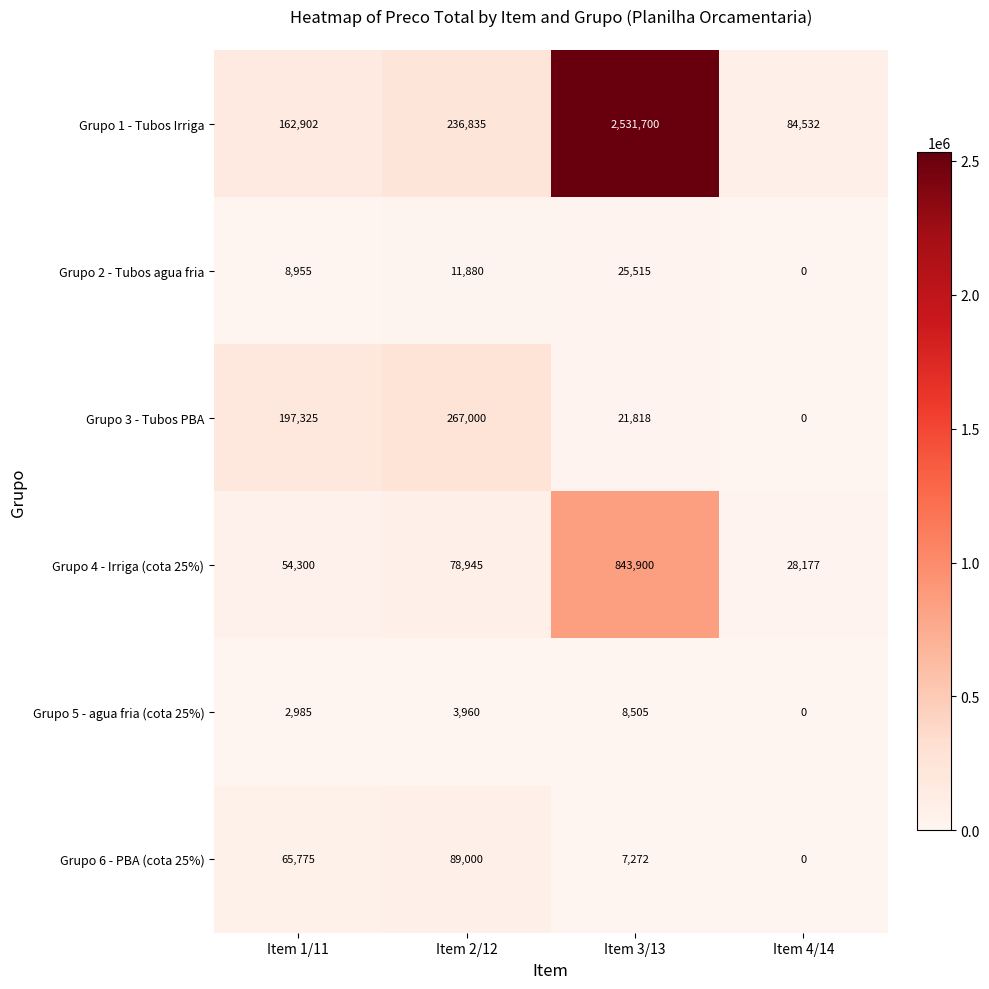

Rank the series by their maximum value, from lowest to highest.

Grupo 5 - agua fria (cota 25%), Grupo 2 - Tubos agua fria, Grupo 6 - PBA (cota 25%), Grupo 3 - Tubos PBA, Grupo 4 - Irriga (cota 25%), Grupo 1 - Tubos Irriga